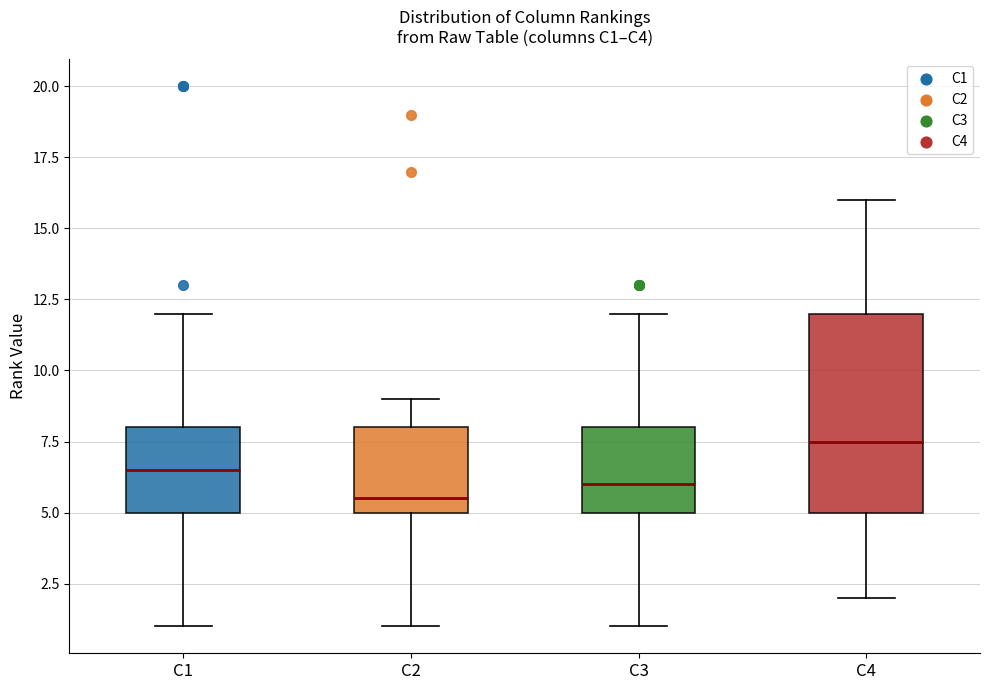

Reading left to right, read every box against the y-axis: the position of its median line, the range the box covers, and the ends of its whiskers. The values are not printed on the chart, so give them approximately, as read against the axis.

C1: median 6.5, box 5.0 to 8.0, whiskers 1.0 to 12.0
C2: median 5.5, box 5.0 to 8.0, whiskers 1.0 to 9.0
C3: median 6.0, box 5.0 to 8.0, whiskers 1.0 to 12.0
C4: median 7.5, box 5.0 to 12.0, whiskers 2.0 to 16.0